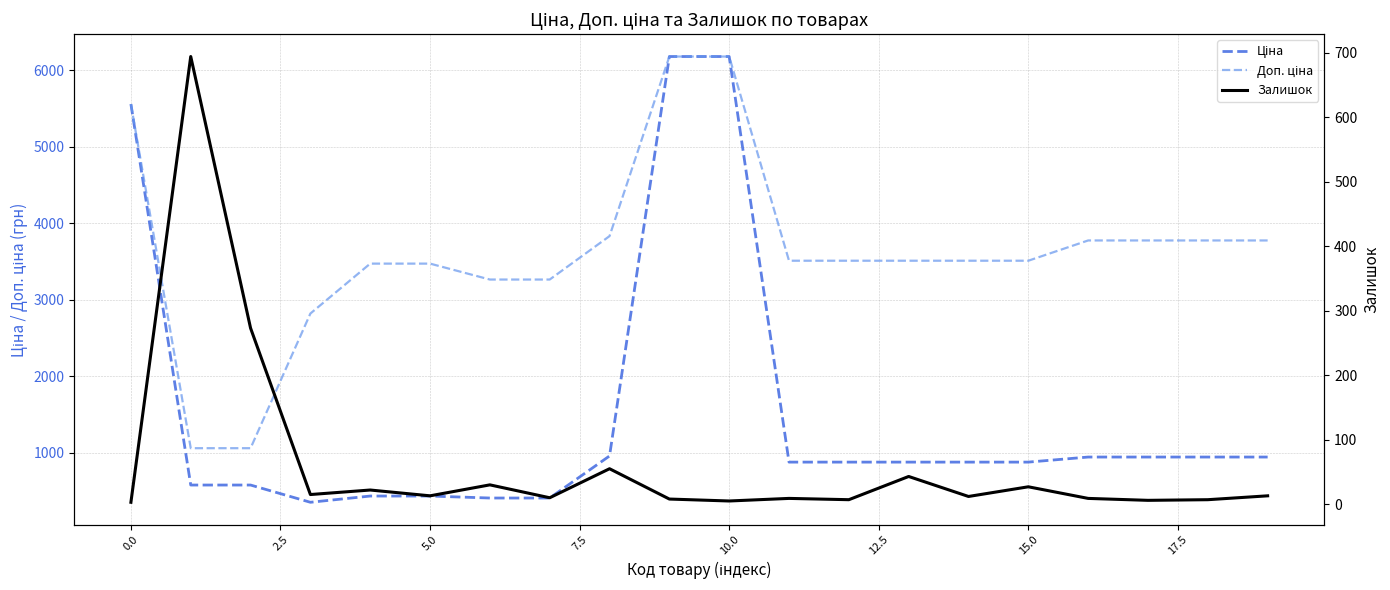

True or false: Доп. ціна and Ціна cross at least once.

False